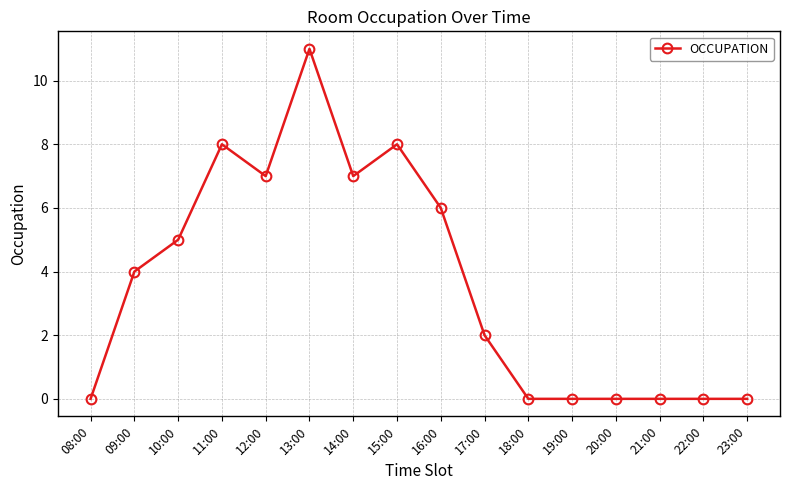

What is the sum of all values?

58